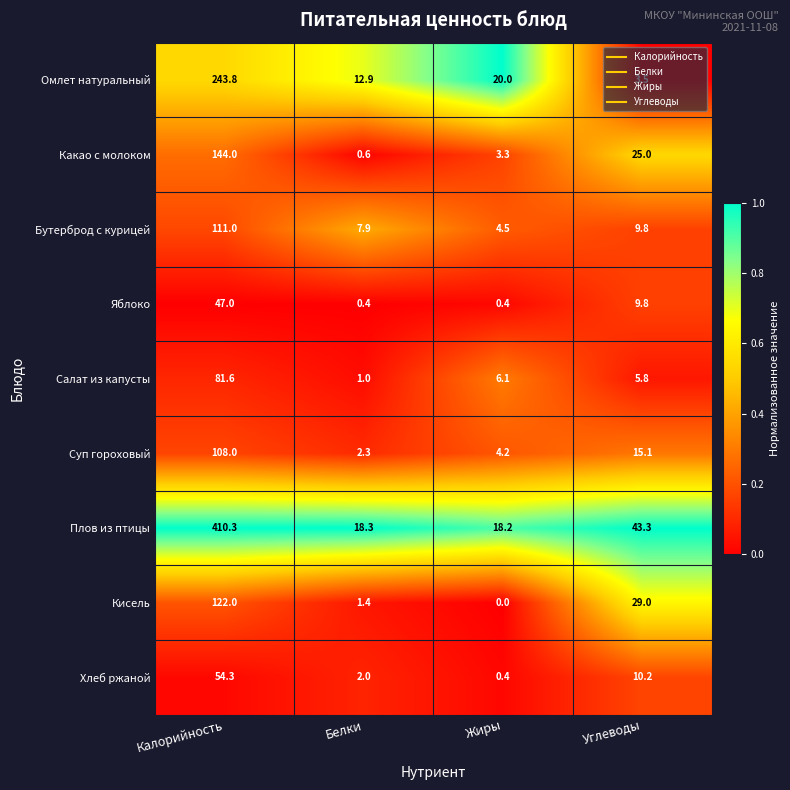

Which series has the largest range (max minus min)?

Плов из птицы